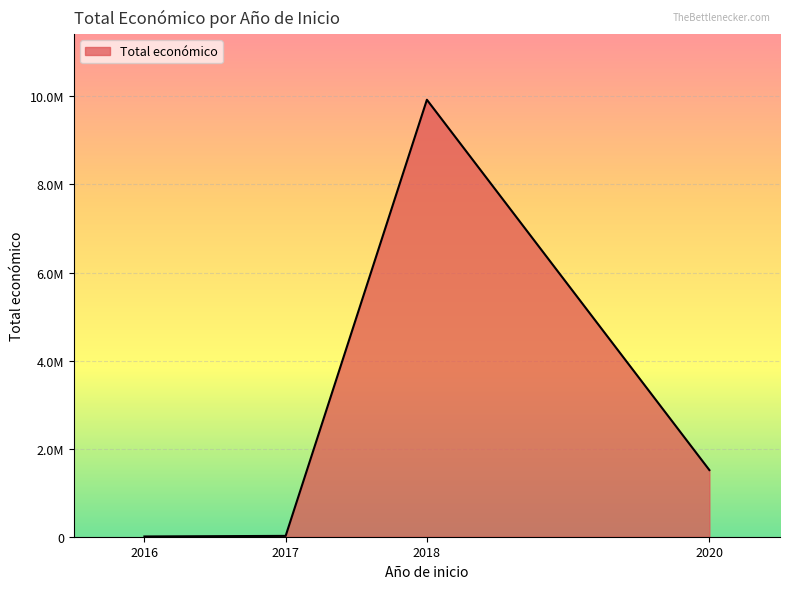

True or false: there are more than 1 points higher than both neighbors.

False